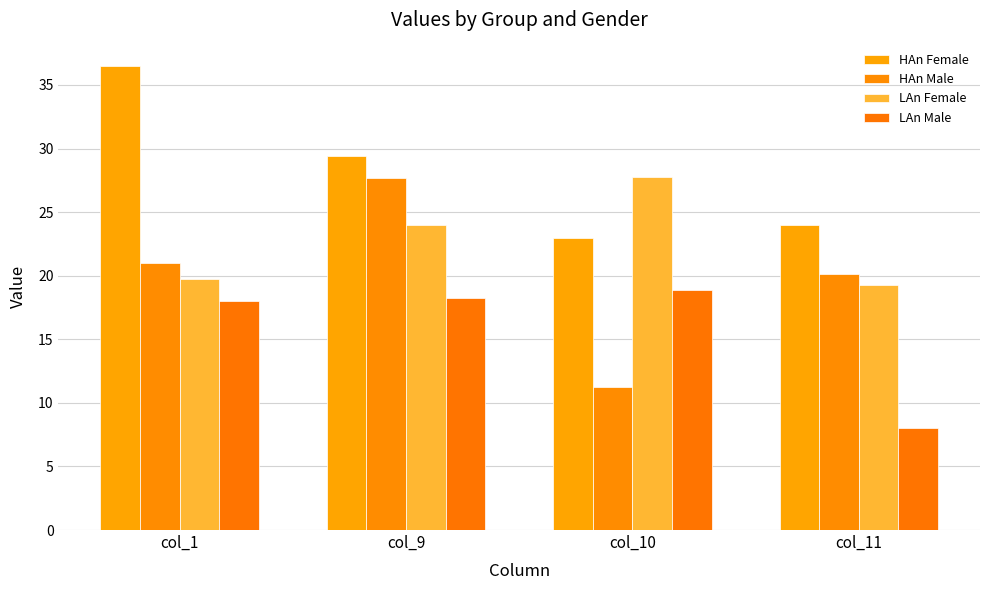

What is the value of the LAn Female bar at the 4th from the left?

19.2